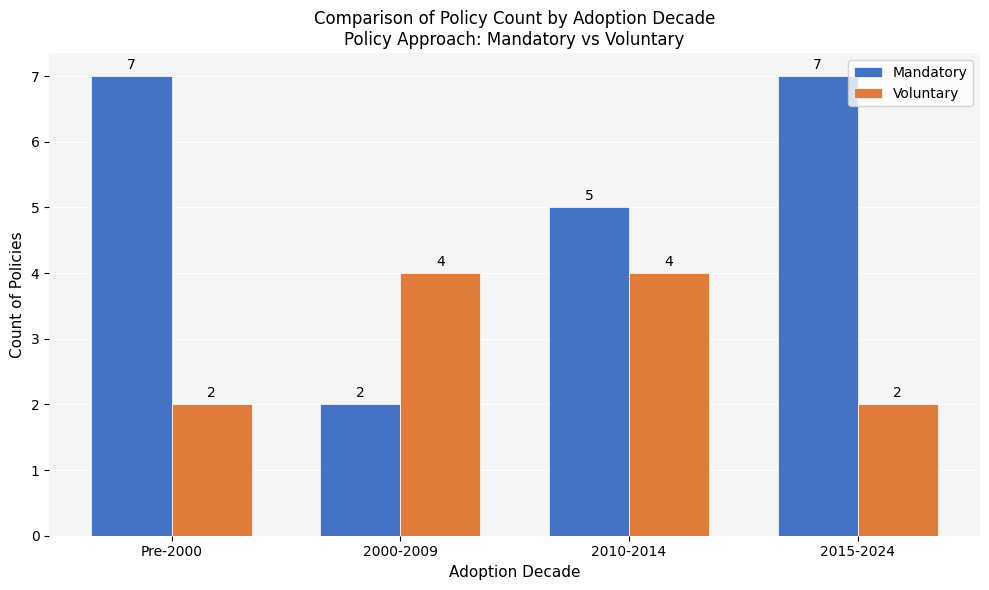

What is the label of the 2nd bar from the right?

2010-2014